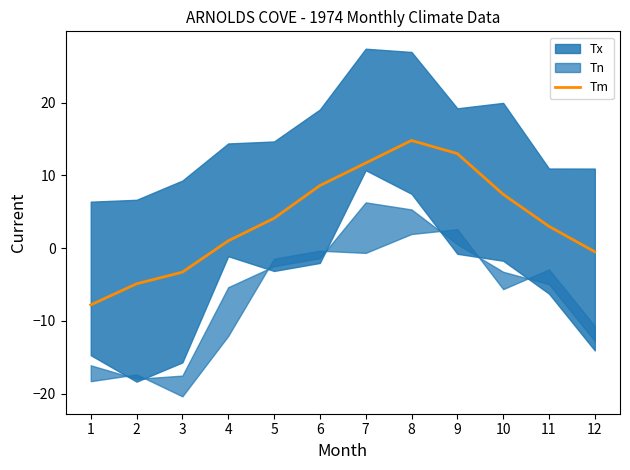

The value of Tm at 3 is -3.3. True or false?

True